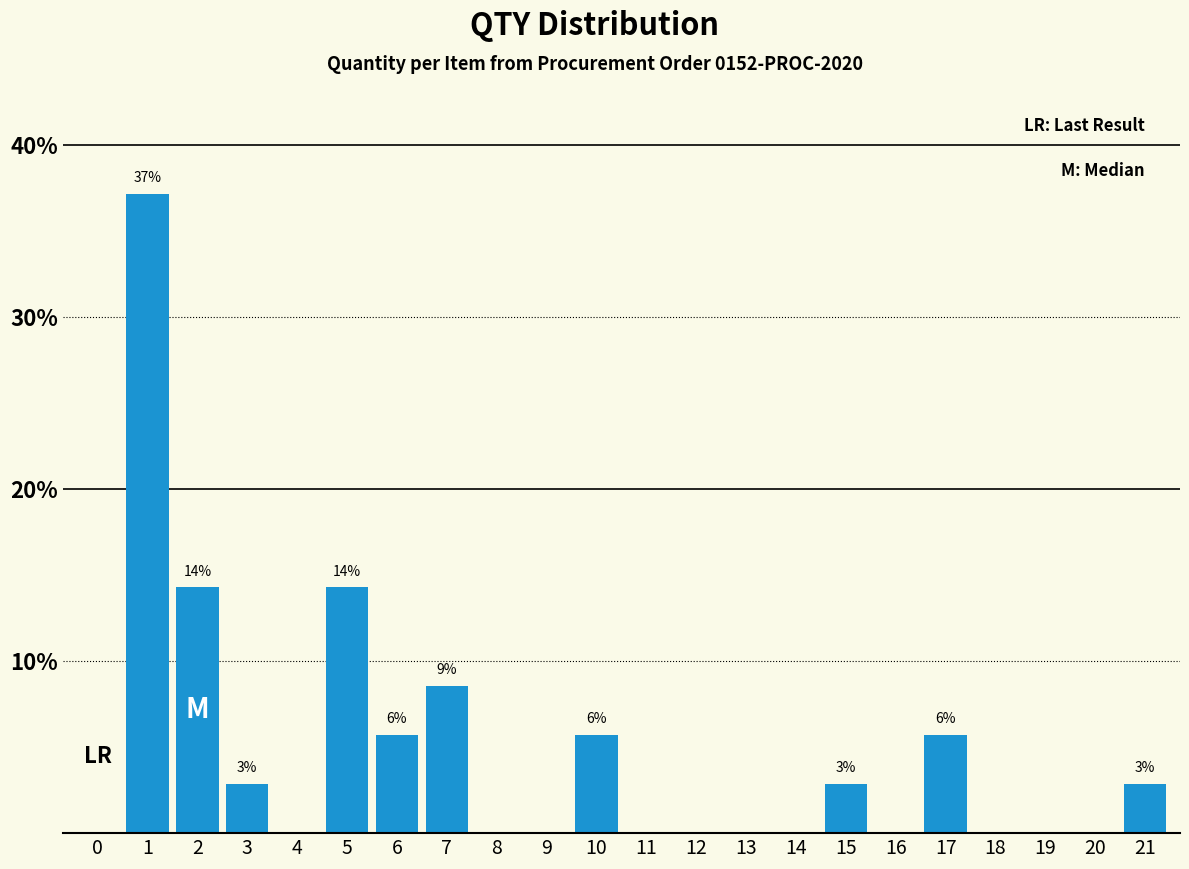

Reading left to right, transcribe all the data shown in this chart.

0=0.0	1=37.1	2=14.3	3=2.9	4=0.0	5=14.3	6=5.7	7=8.6	8=0.0	9=0.0	10=5.7	11=0.0	12=0.0	13=0.0	14=0.0	15=2.9	16=0.0	17=5.7	18=0.0	19=0.0	20=0.0	21=2.9